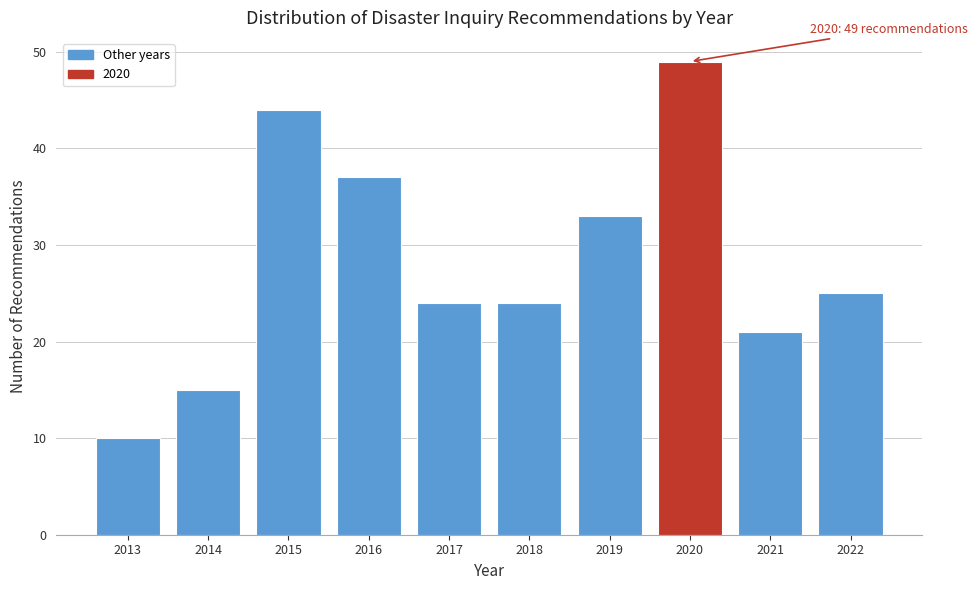

Reading left to right, what are all the values shown in this chart?

10	15	44	37	24	24	33	49	21	25